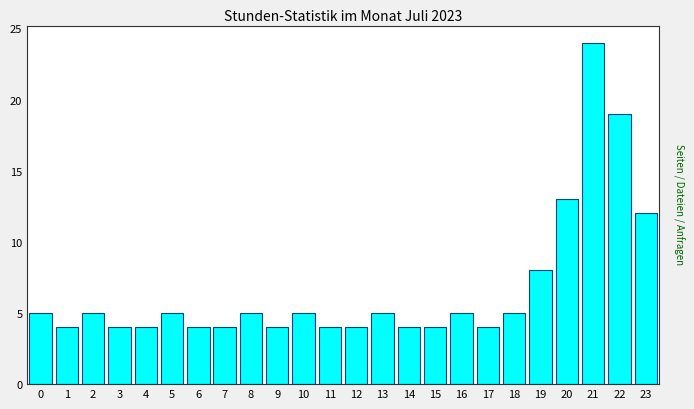

Reading right to left, what are all the values shown in this chart?

12	19	24	13	8	5	4	5	4	4	5	4	4	5	4	5	4	4	5	4	4	5	4	5